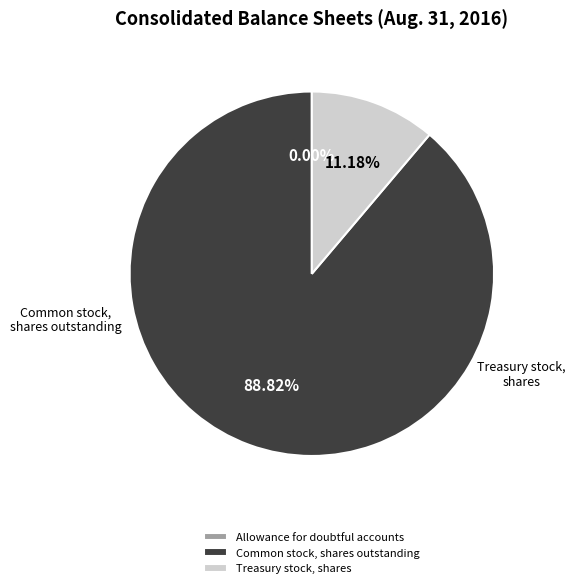

Which category accounts for the majority?

Common stock, shares outstanding